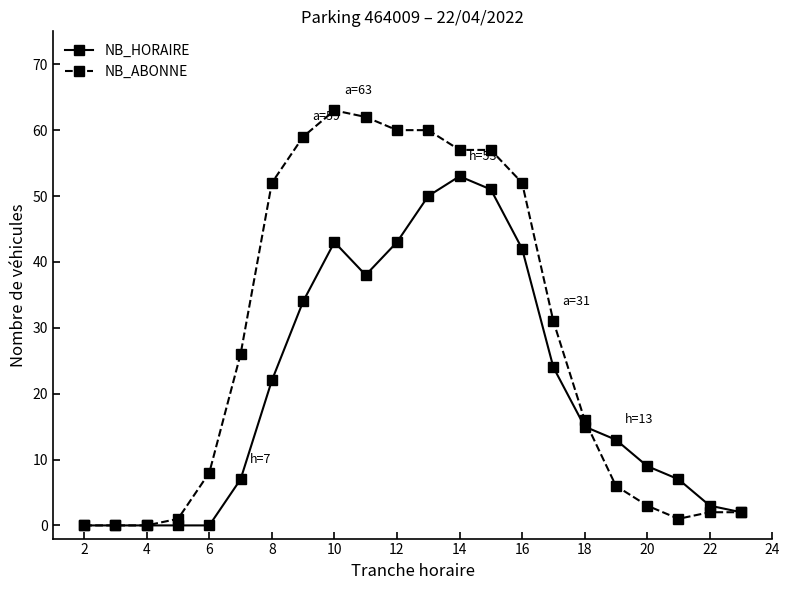

Which series has the largest total across all categories?

NB_ABONNE